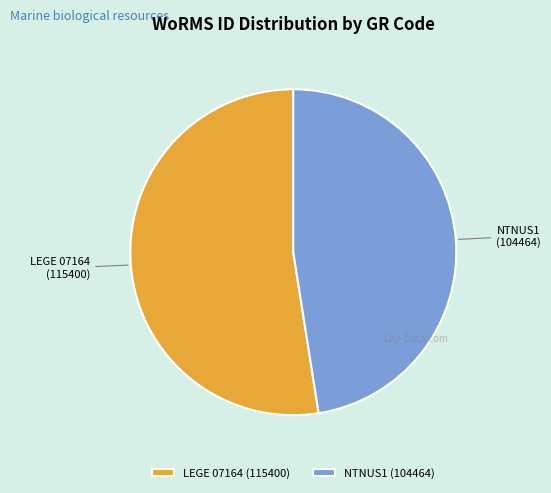

Which category has the biggest portion of the pie?

LEGE 07164